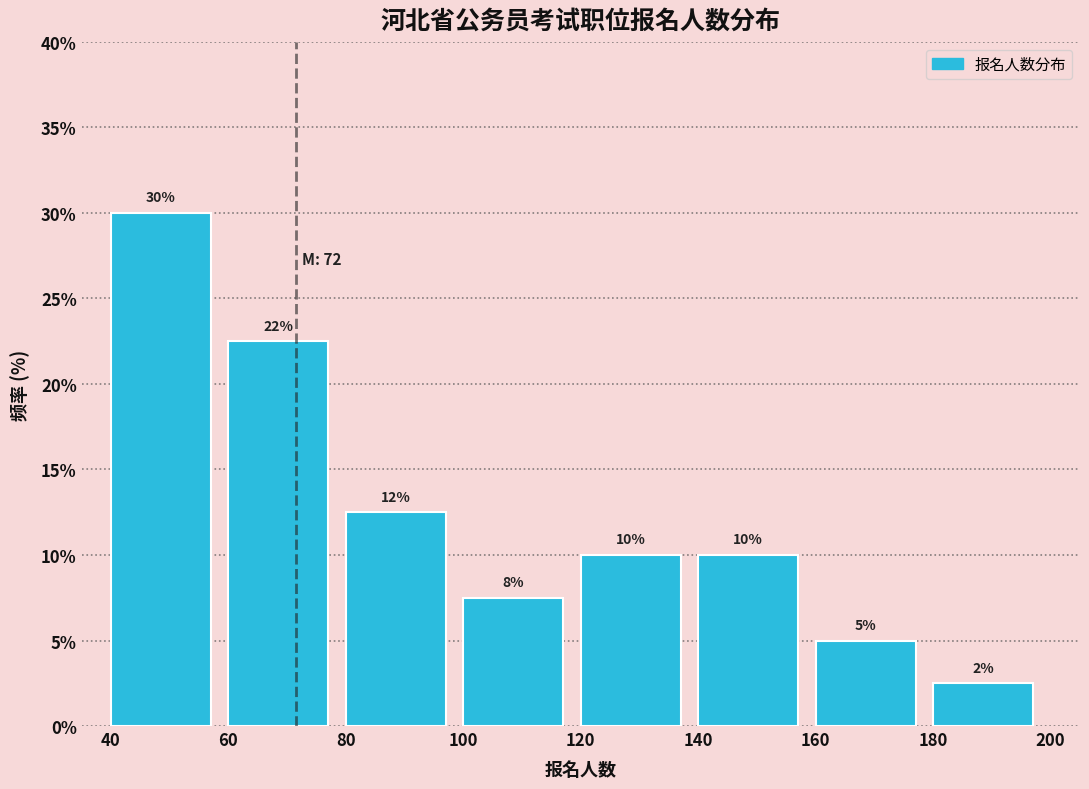

Over which range of the x-axis is the bar tallest?

40 to 60